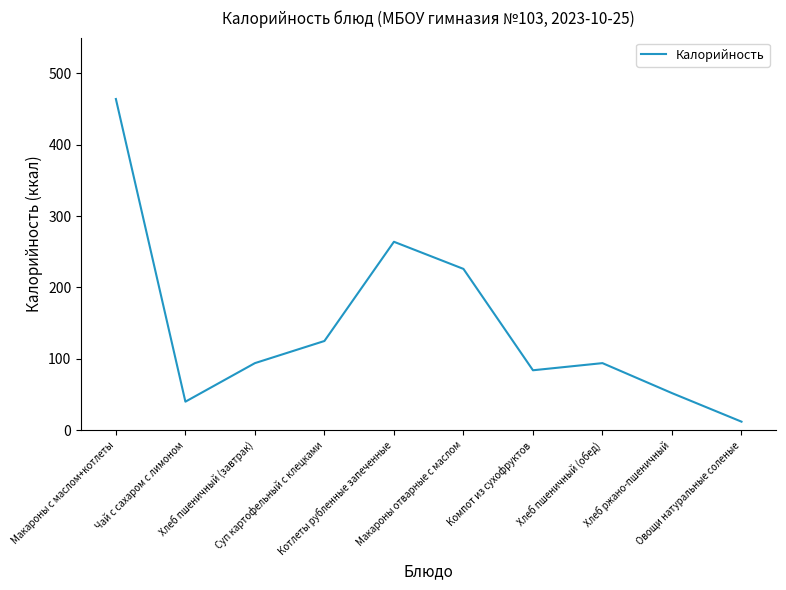

Which has a higher value, Хлеб пшеничный (завтрак) or Овощи натуральные соленые?

Хлеб пшеничный (завтрак)